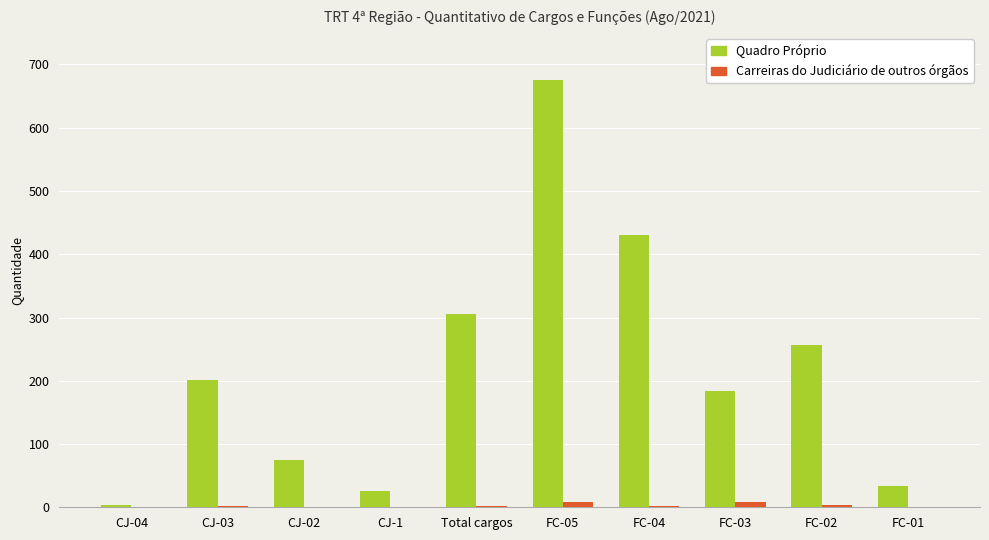

Which series has the largest total across all categories?

Quadro Próprio